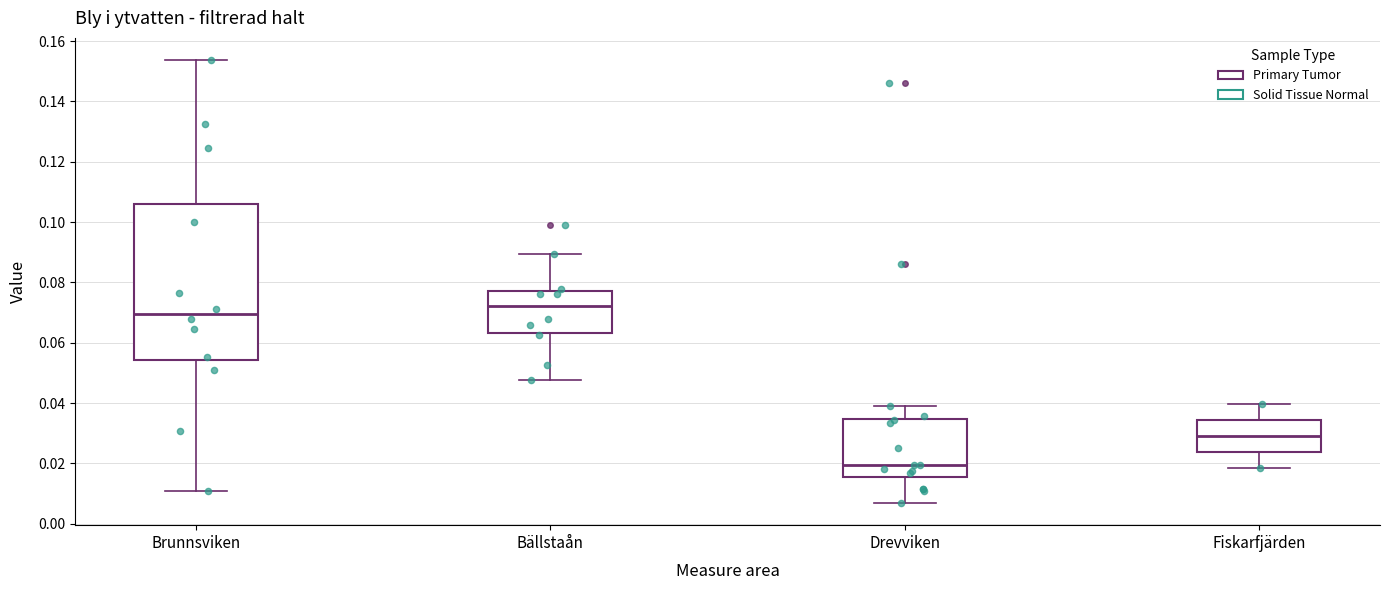

Reading left to right, transcribe this box plot: for each box, give where its median line is, the range the box spans, and where its two whiskers end, as read against the y-axis. The values are not printed on the chart, so give them approximately, as read against the axis.

Brunnsviken: median 0.070, box 0.054 to 0.106, whiskers 0.010 to 0.154
Bällstaån: median 0.072, box 0.064 to 0.078, whiskers 0.048 to 0.090
Drevviken: median 0.020, box 0.016 to 0.034, whiskers 0.006 to 0.040
Fiskarfjärden: median 0.030, box 0.024 to 0.034, whiskers 0.018 to 0.040